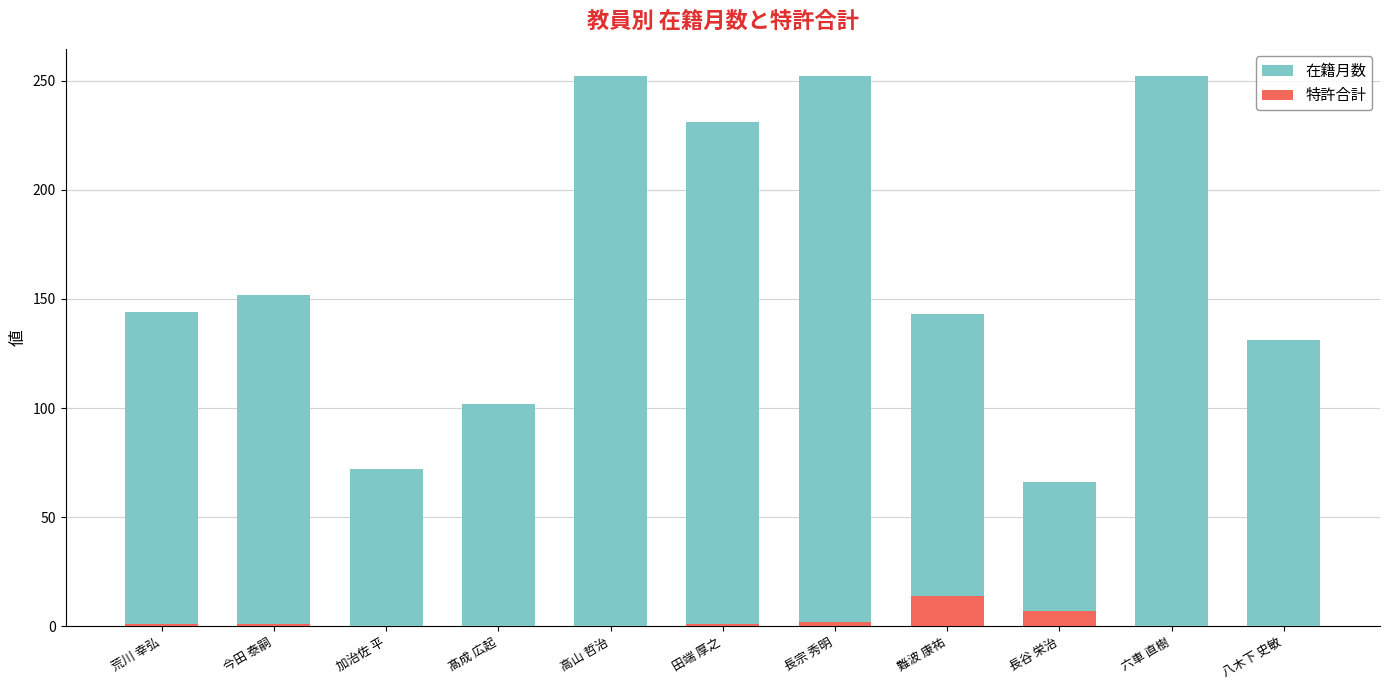

What are all the series names shown in the legend?

在籍月数, 特許合計